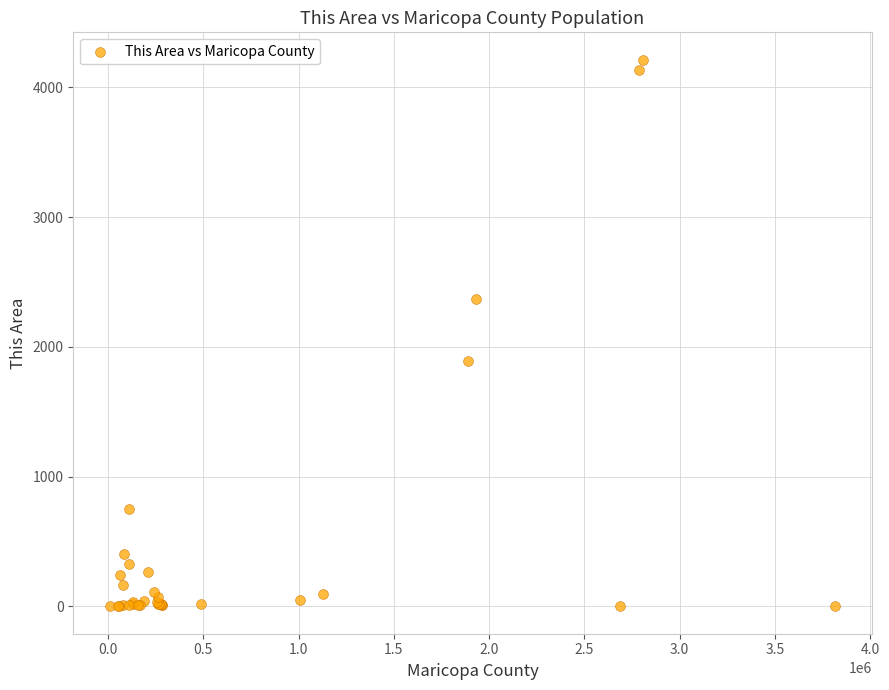

What Y value in the scatter plot is closest to 2106?

1889